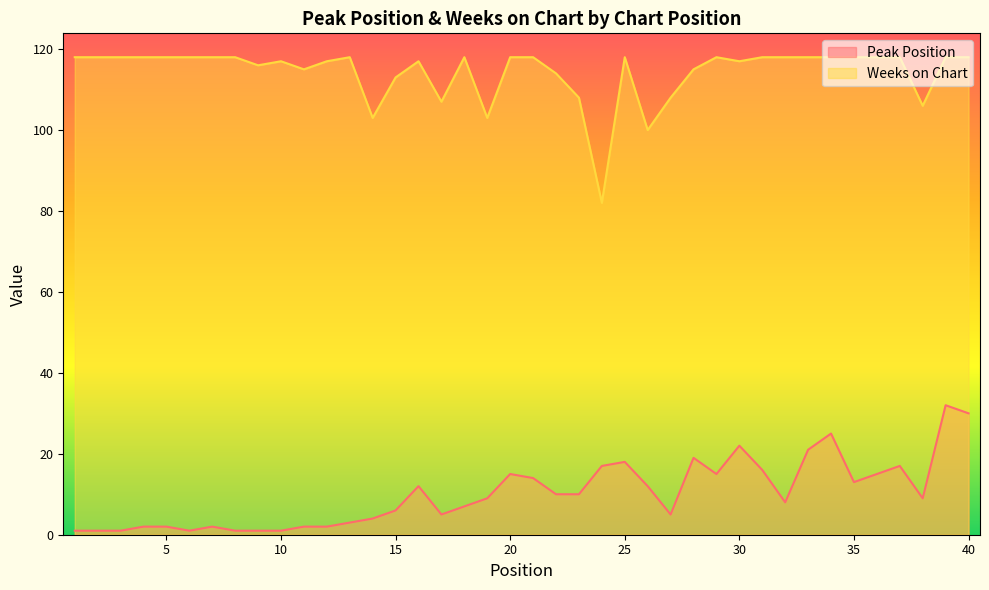

What is the approximate value of Weeks on Chart at 21, to the nearest 10?

120